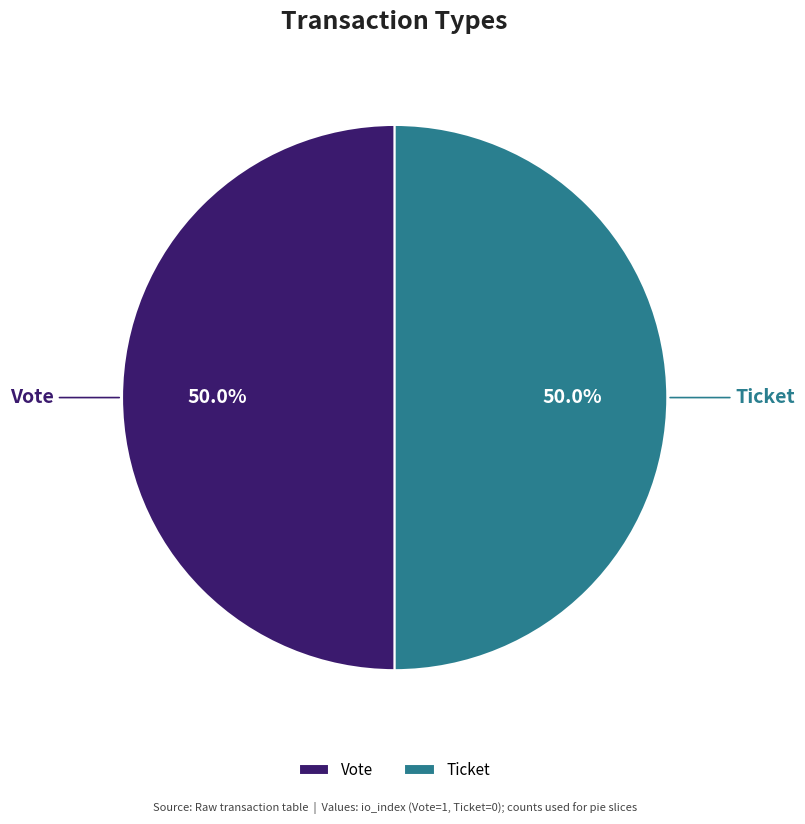

What is the ratio of the value at Ticket to the value at Vote?

1.0